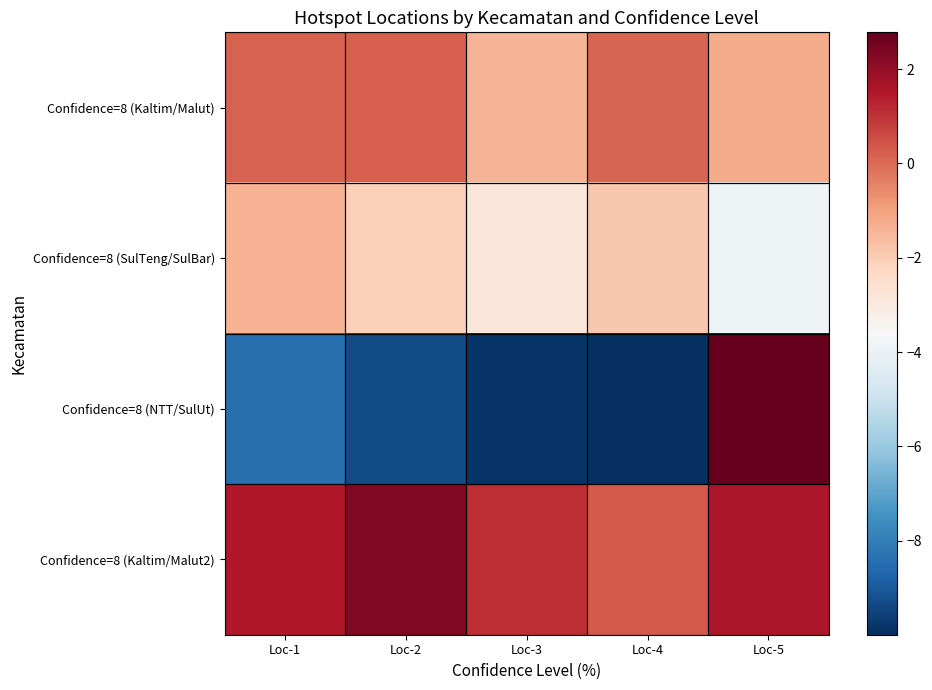

Rank the series by their maximum value, from lowest to highest.

Confidence=8 (SulTeng/SulBar), Confidence=8 (Kaltim/Malut), Confidence=8 (Kaltim/Malut2), Confidence=8 (NTT/SulUt)